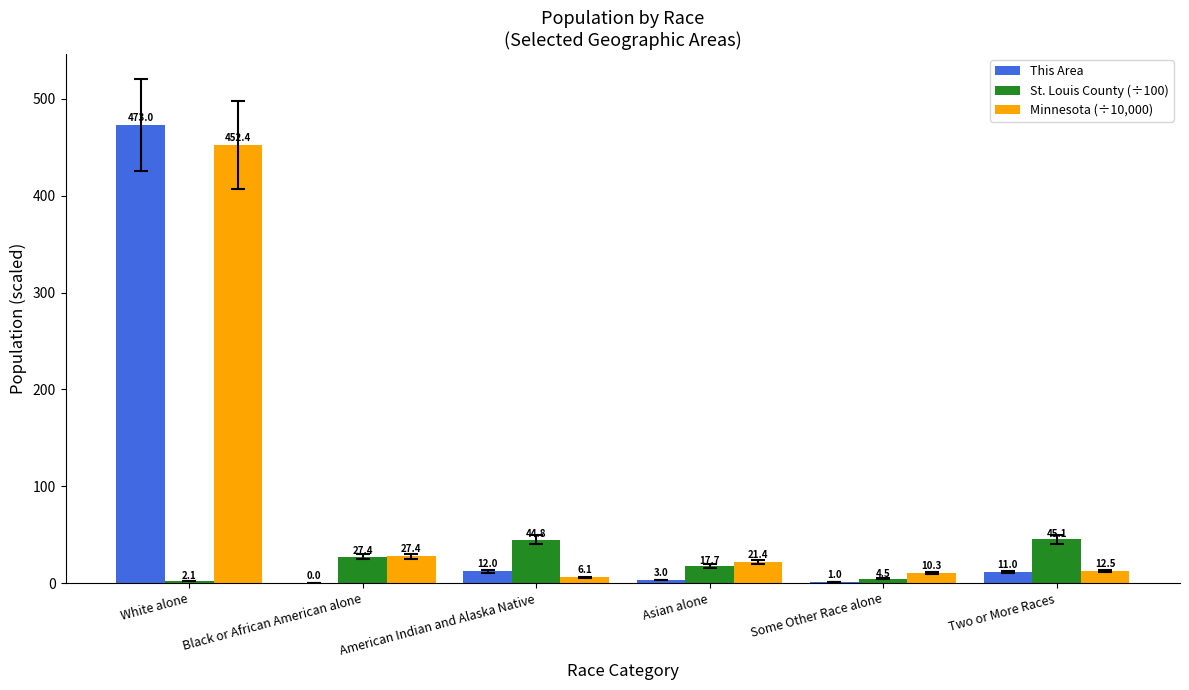

At which label does St. Louis County (÷100) reach its peak?

Two or More Races